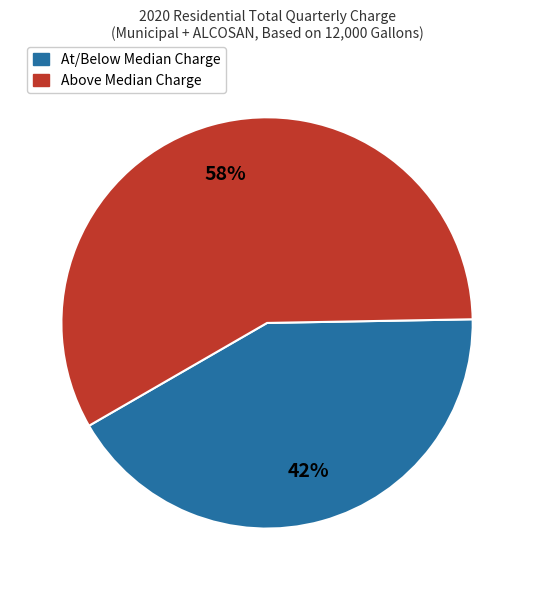

How many slices are in this pie chart?

2